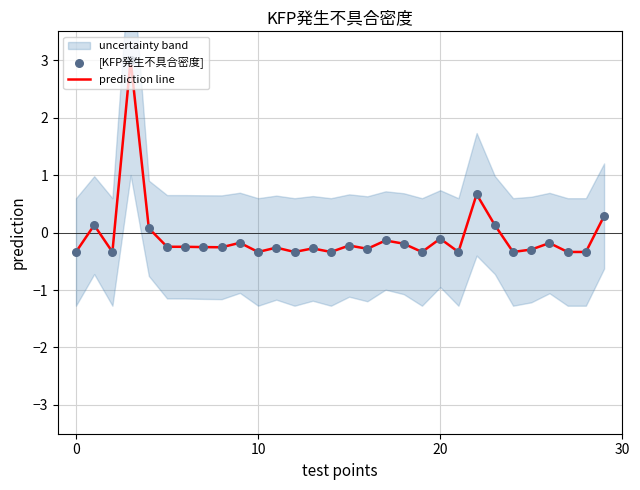

Which series has the largest total across all categories?

prediction line